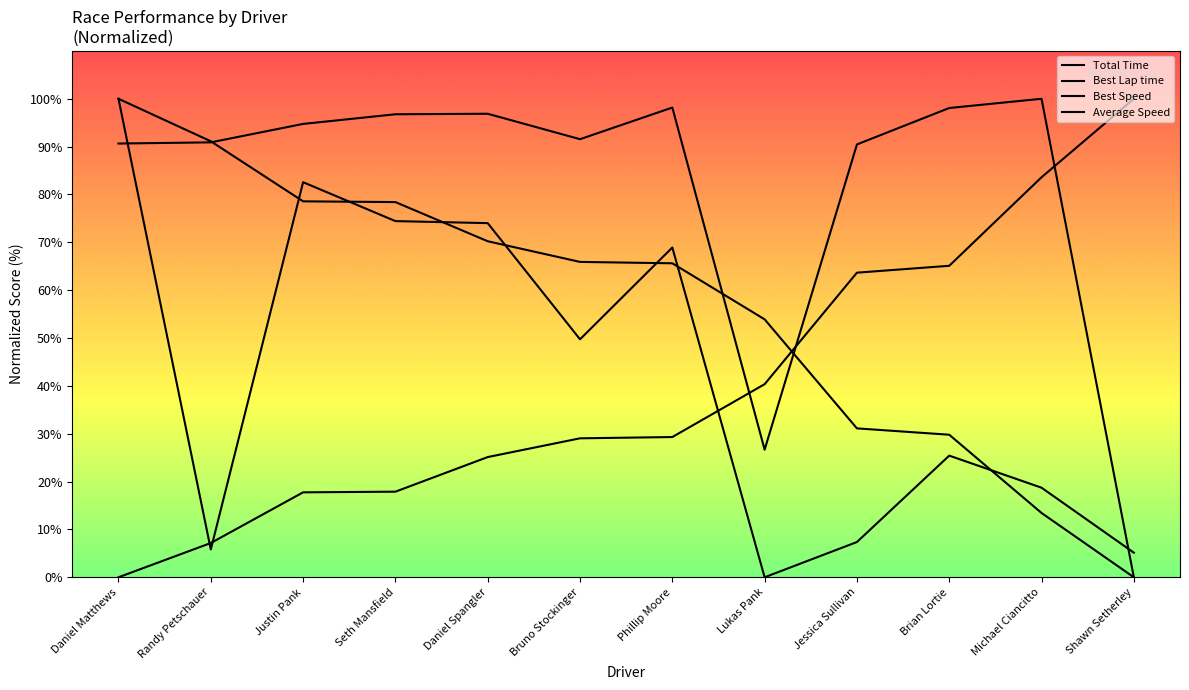

Which has a higher value, Randy Petschauer or Shawn Setherley?

Randy Petschauer